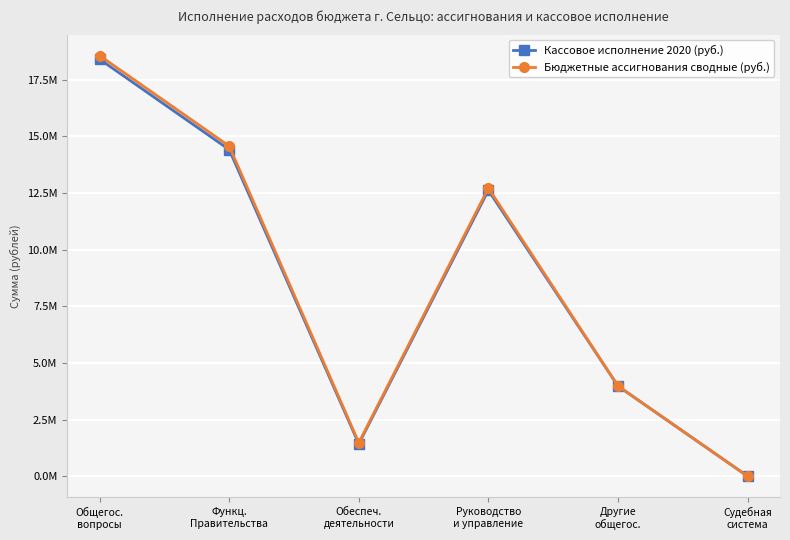

What is the maximum value shown in the chart?

18562364.2